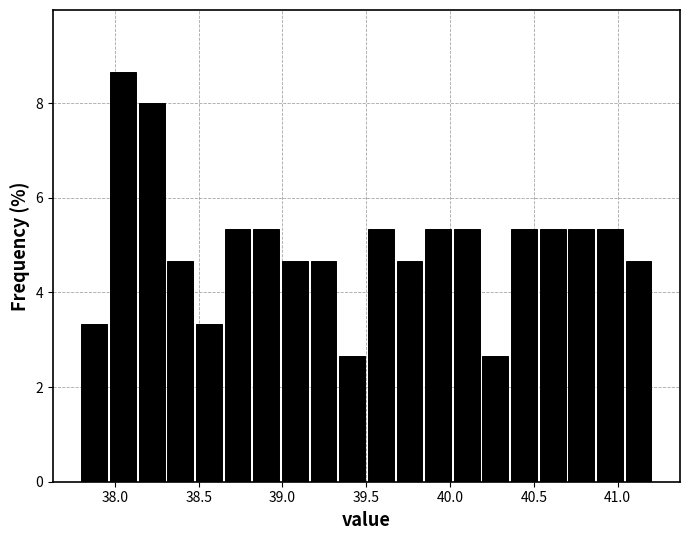

Read against the x-axis, roughly where is the centre of the tallest bar?

38.05